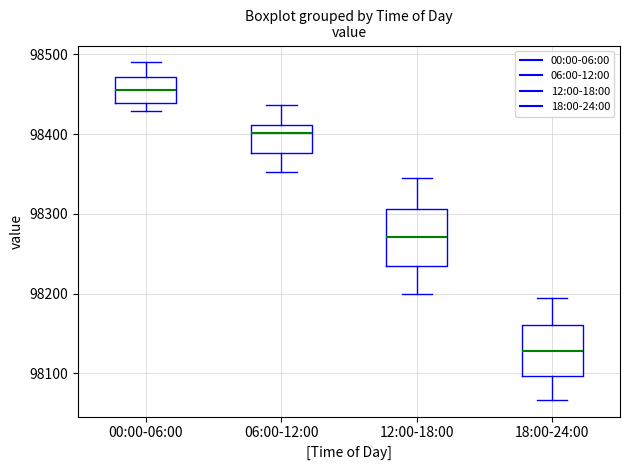

Reading left to right, transcribe this box plot: for each box, give where its median line is, the range the box spans, and where its two whiskers end, as read against the y-axis. The values are not printed on the chart, so give them approximately, as read against the axis.

00:00-06:00: median 98460, box 98440 to 98470, whiskers 98430 to 98490
06:00-12:00: median 98400, box 98380 to 98410, whiskers 98350 to 98440
12:00-18:00: median 98270, box 98240 to 98310, whiskers 98200 to 98350
18:00-24:00: median 98130, box 98100 to 98160, whiskers 98070 to 98200